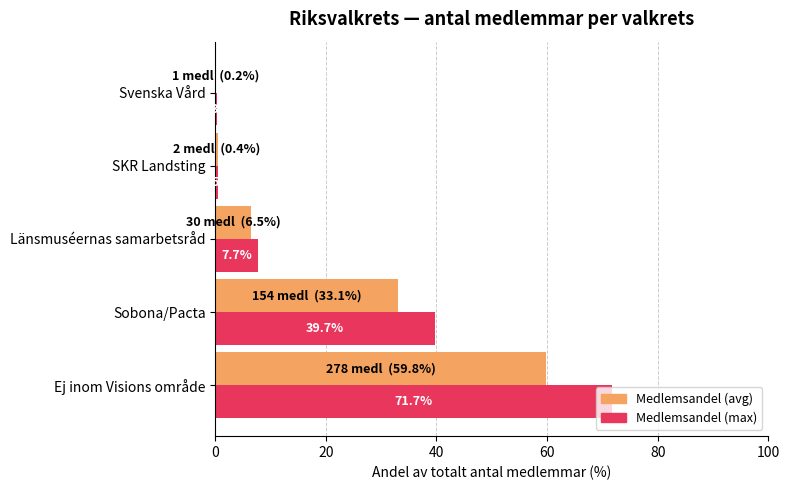

At which category is the sum across all series the highest?

Ej inom Visions område